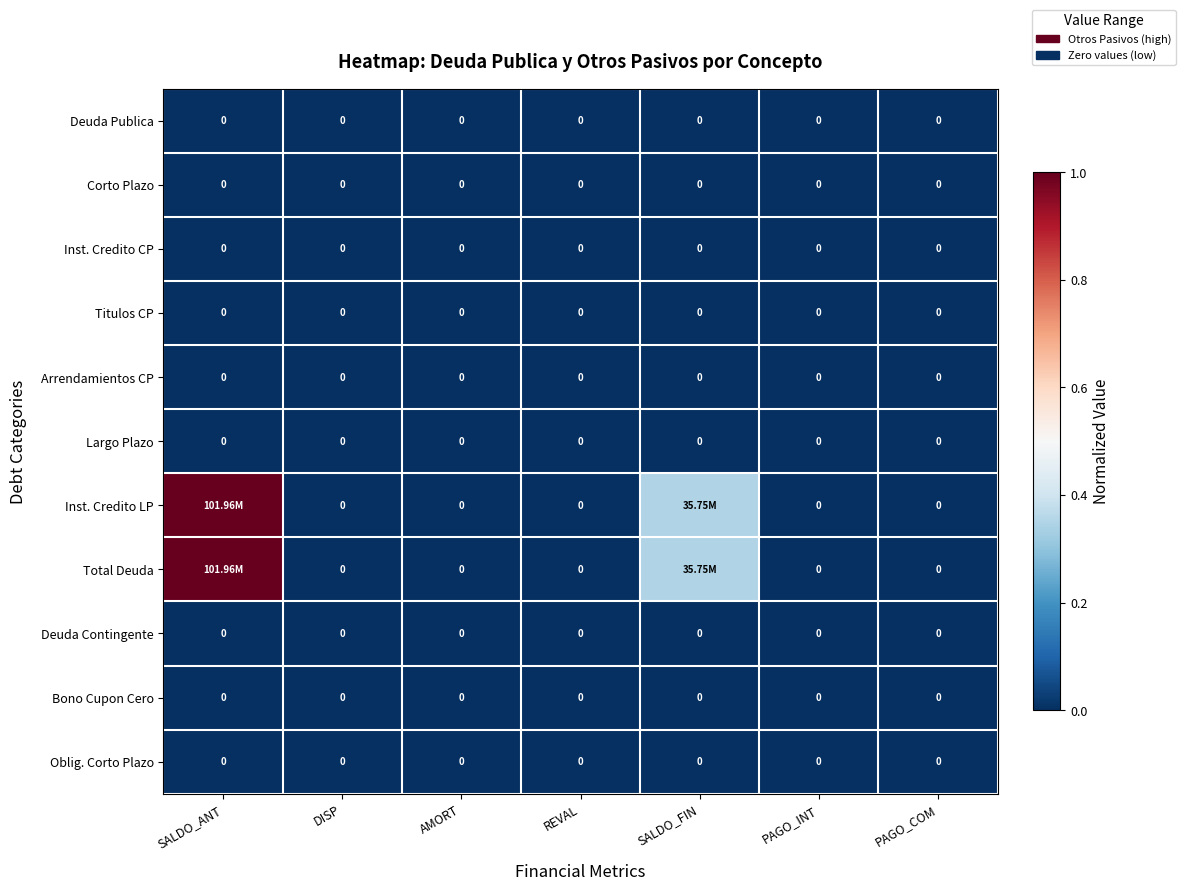

The value of Inst. Credito LP at PAGO_INT is -0.5. True or false?

False